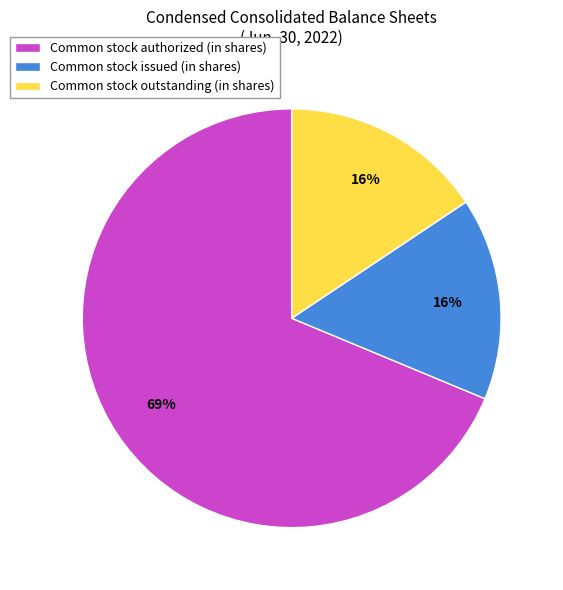

Which category accounts for the majority?

Common stock authorized (in shares)